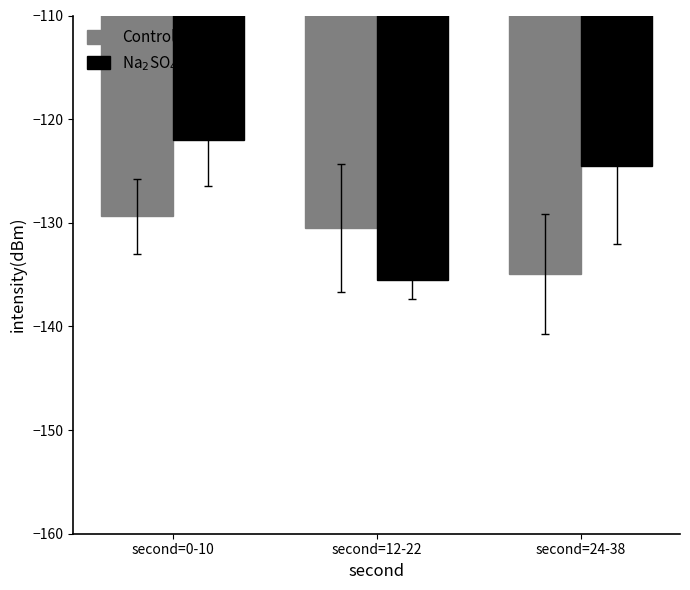

What are all the series names shown in the legend?

Control, Na$_2$SO$_4$